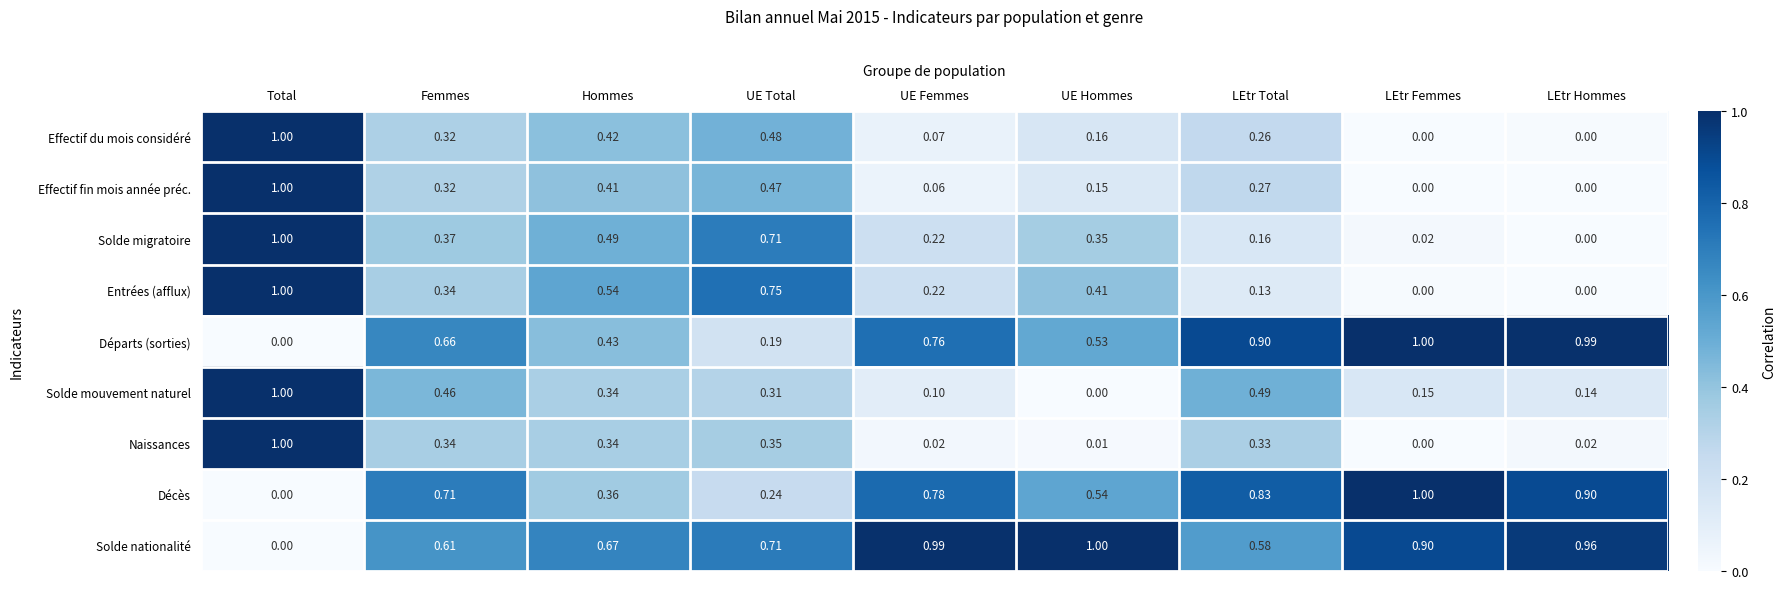

At which label does Effectif du mois considéré reach its peak?

Total